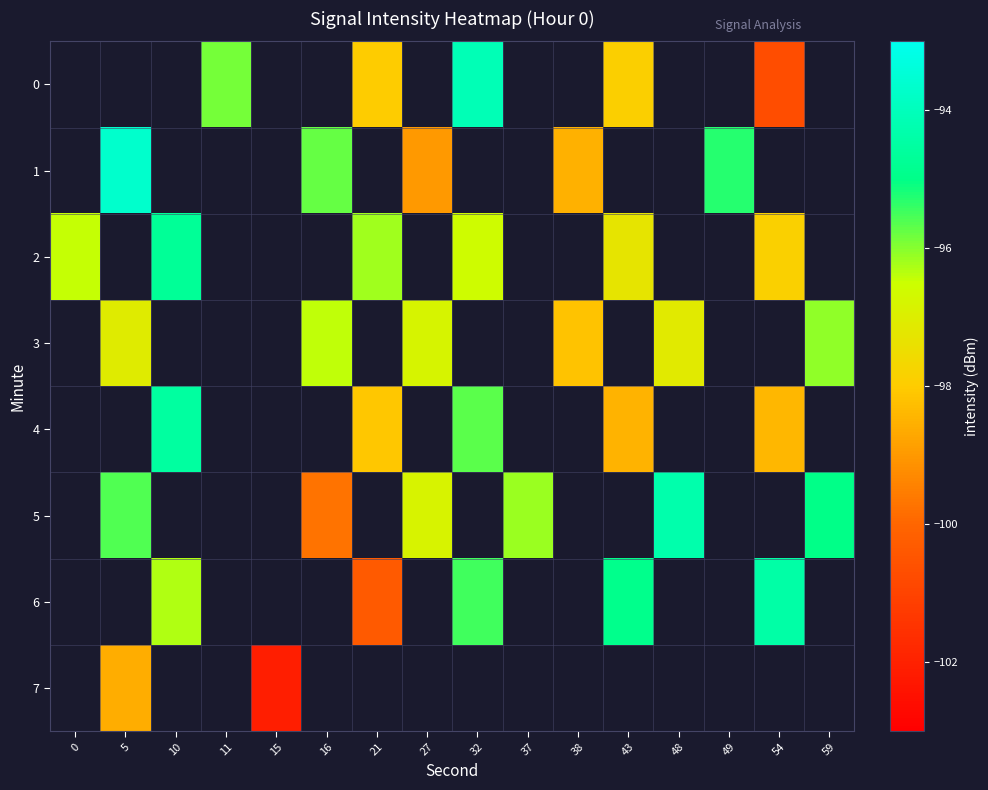

How many negative values does the row_7 series have?

2